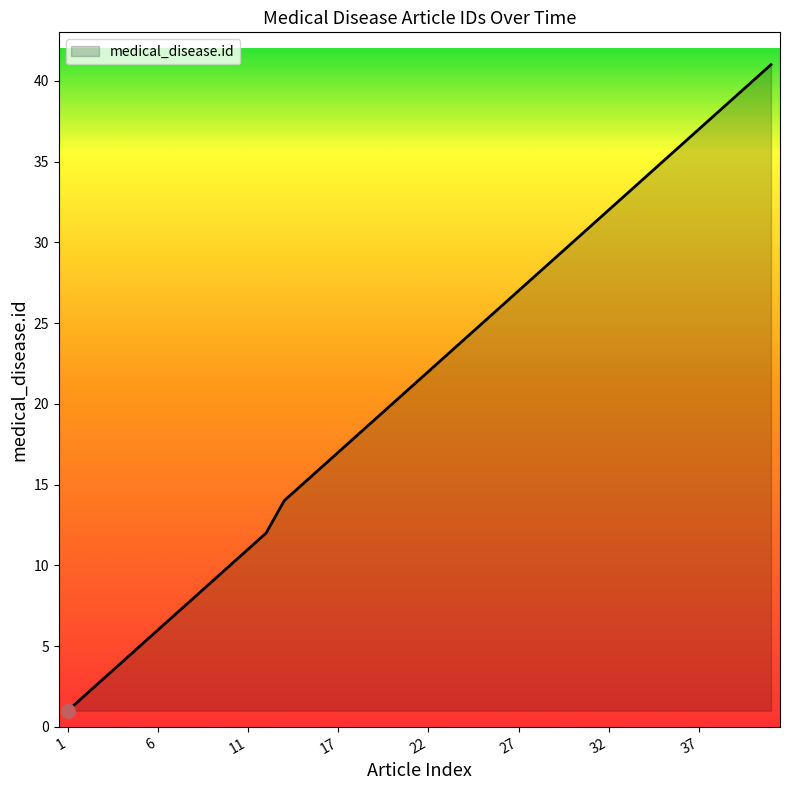

How many lines are shown in the chart?

1